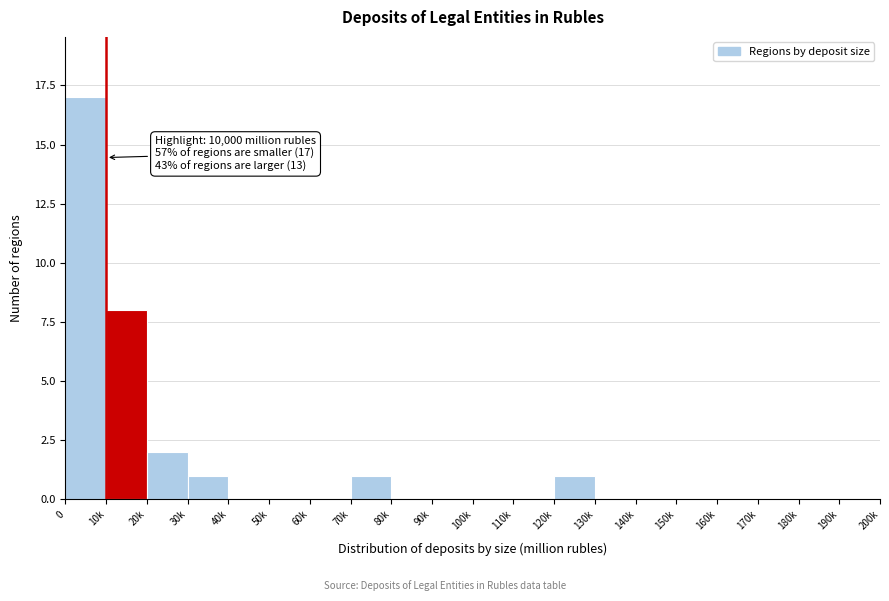

Reading right to left, extract all data points from this chart.

190k=0	180k=0	170k=0	160k=0	150k=0	140k=0	130k=0	120k=1	110k=0	100k=0	90k=0	80k=0	70k=1	60k=0	50k=0	40k=0	30k=1	20k=2	10k=8	0=17